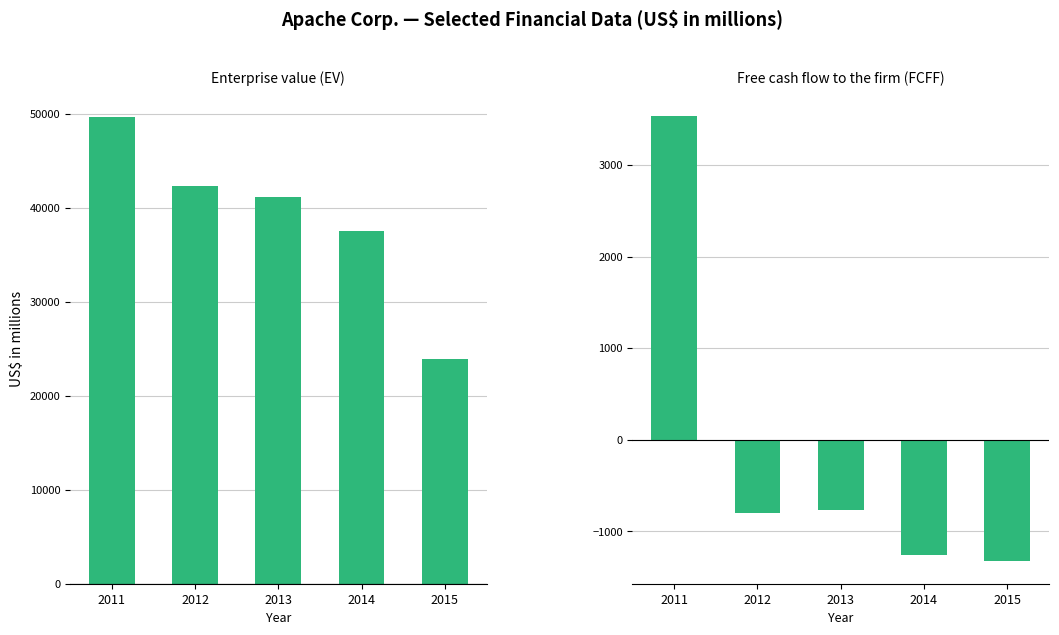

What is the maximum value shown in the chart?

49628